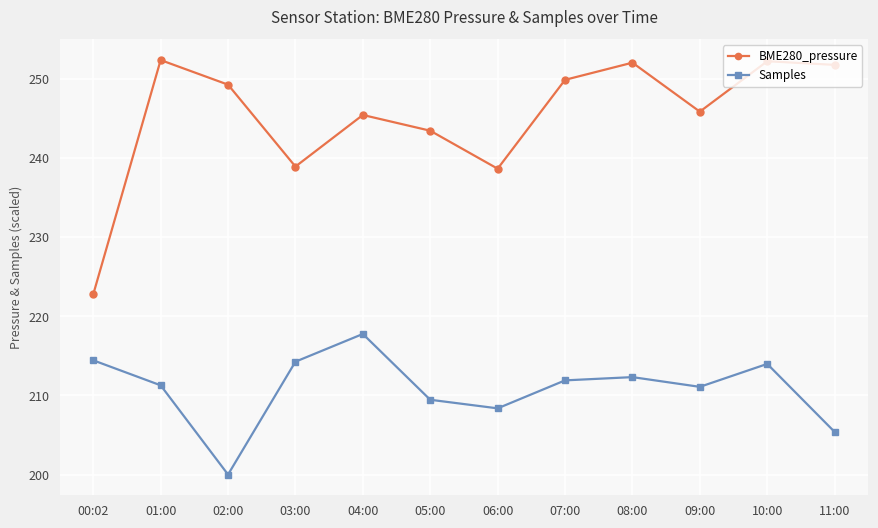

What is the spread (max minus min) of values at 09:00?

34.8